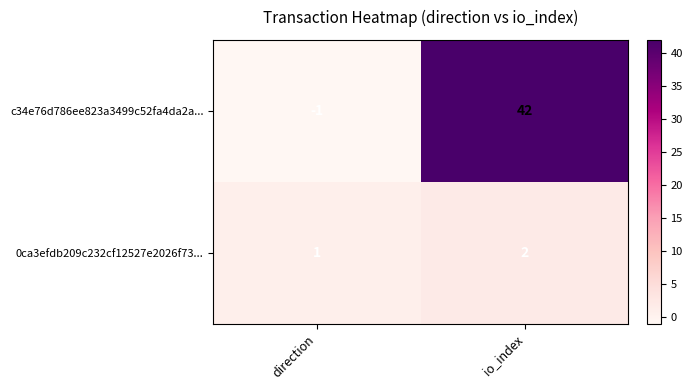

What is the difference between the highest and lowest values at direction?

2